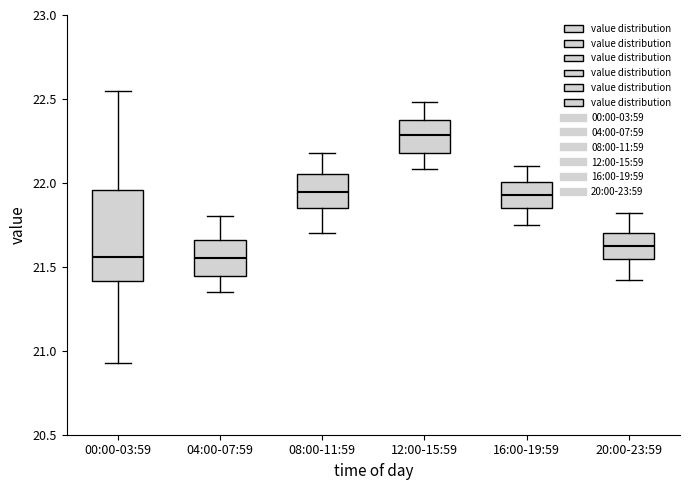

Where does the lower whisker of the box for 16:00-19:59 end on the y-axis? The values are not printed on the chart, so give them approximately, as read against the axis.

21.75